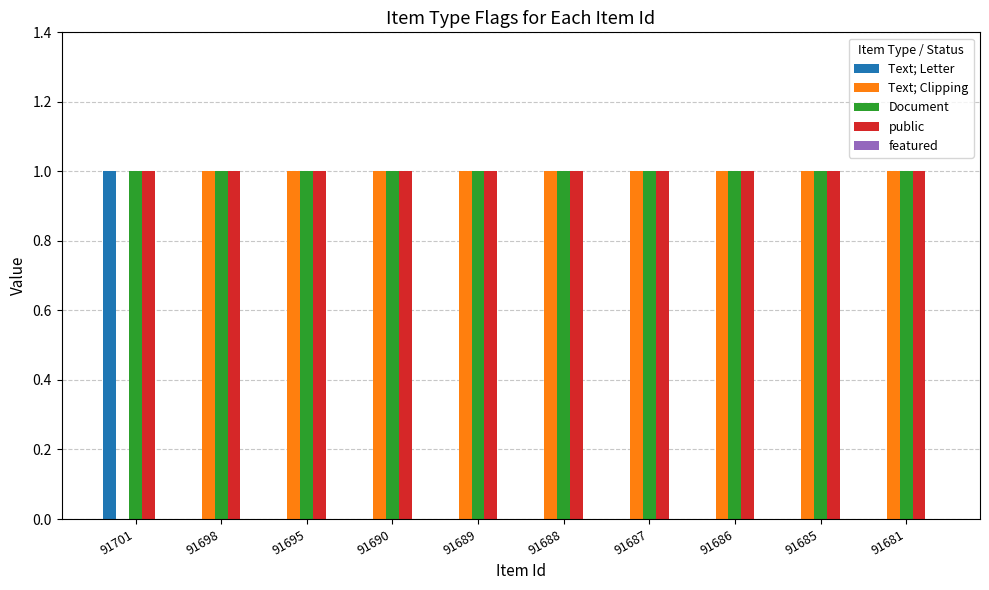

What is the maximum value shown in the chart?

1